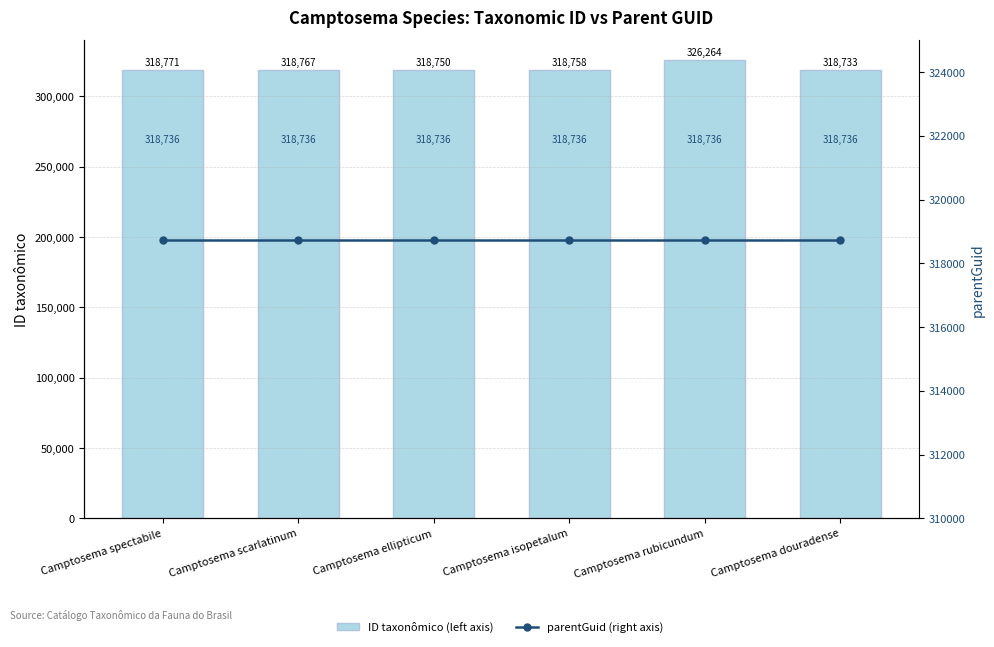

At how many categories does at least one series exceed 320817?

1